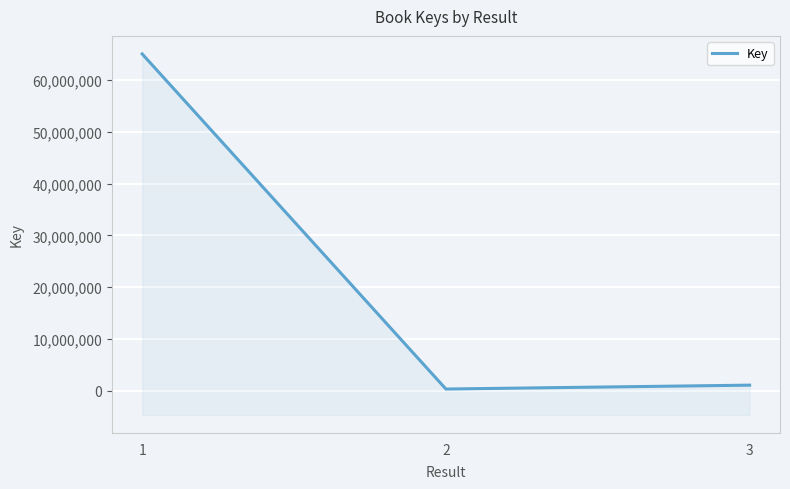

What is the difference between the maximum and second lowest values?

64020895